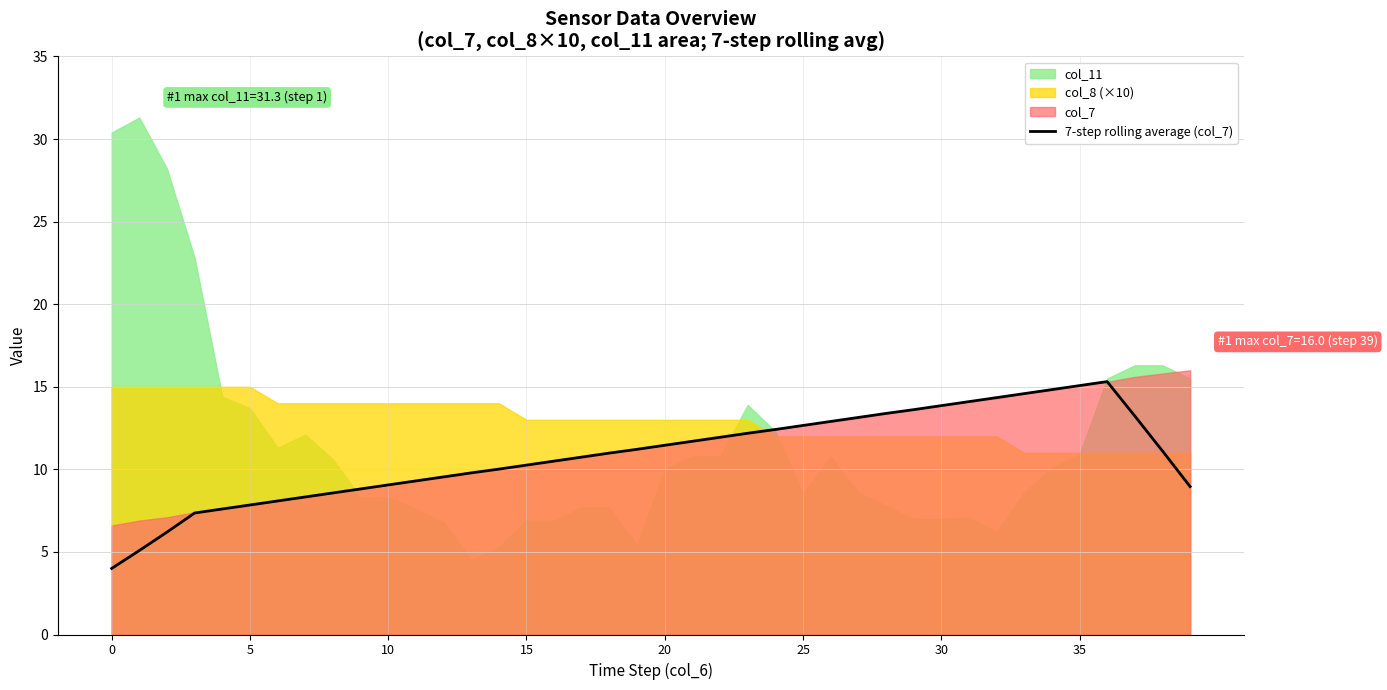

Reading left to right, list all the values displayed in this chart.

4.0	5.1	6.2	7.4	7.6	7.8	8.1	8.3	8.6	8.8	9.1	9.3	9.5	9.8	10.0	10.3	10.5	10.7	11.0	11.2	11.5	11.7	11.9	12.2	12.4	12.7	12.9	13.1	13.4	13.6	13.9	14.1	14.3	14.6	14.8	15.1	15.3	13.2	11.1	9.0